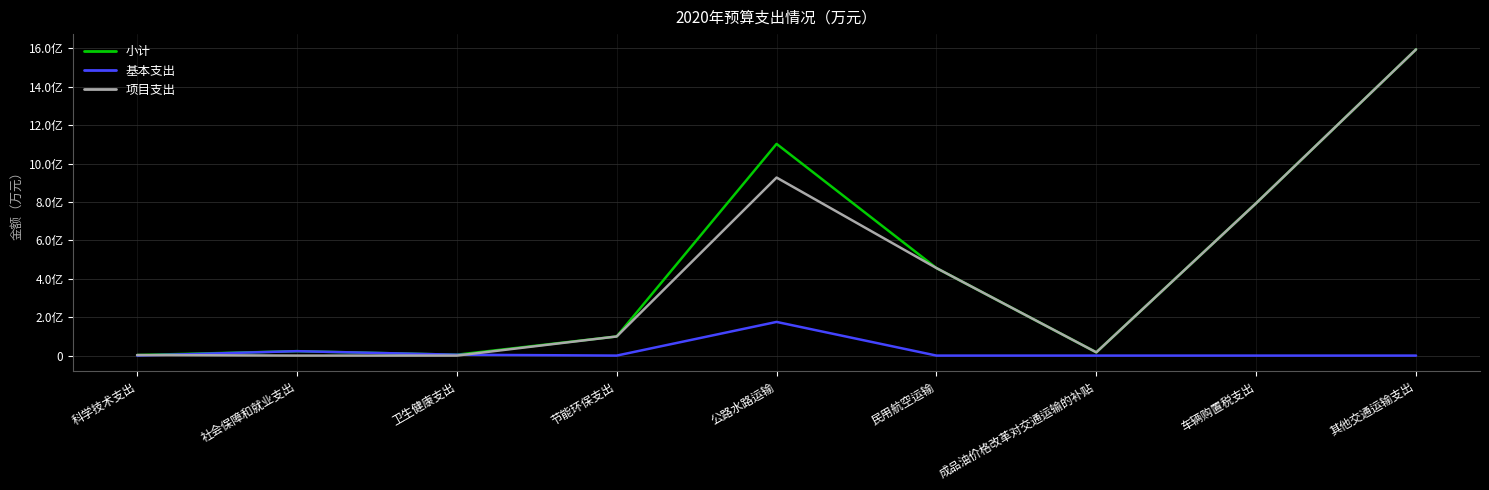

How many times do 基本支出 and 项目支出 cross each other?

2